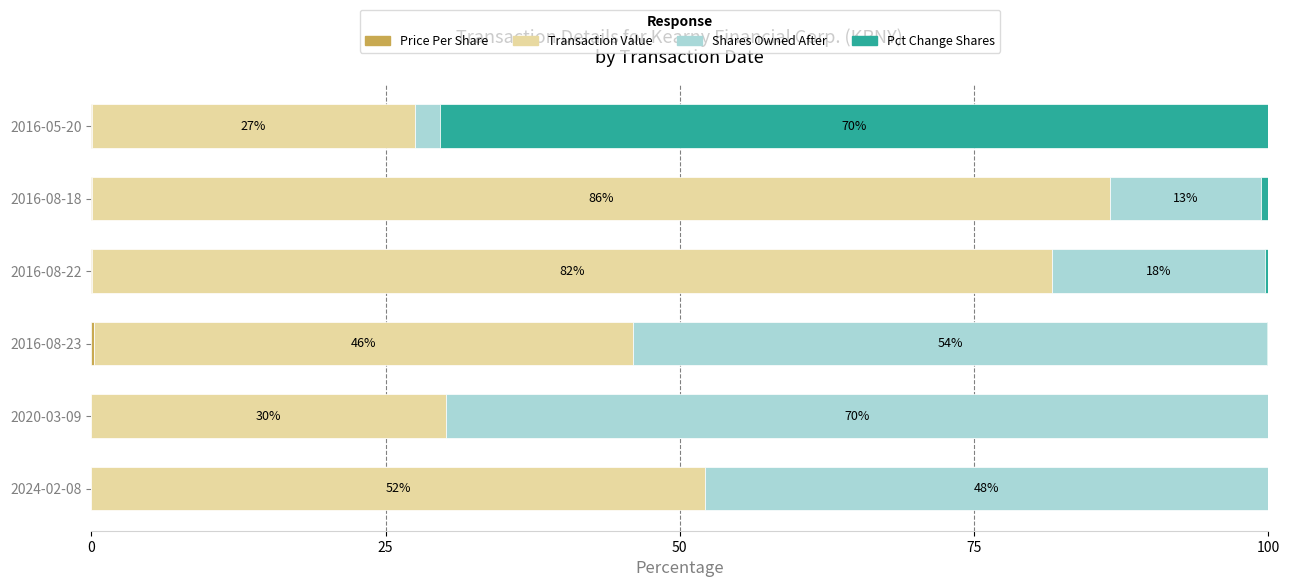

What is the total value across all series at 2024-02-08?

100.0